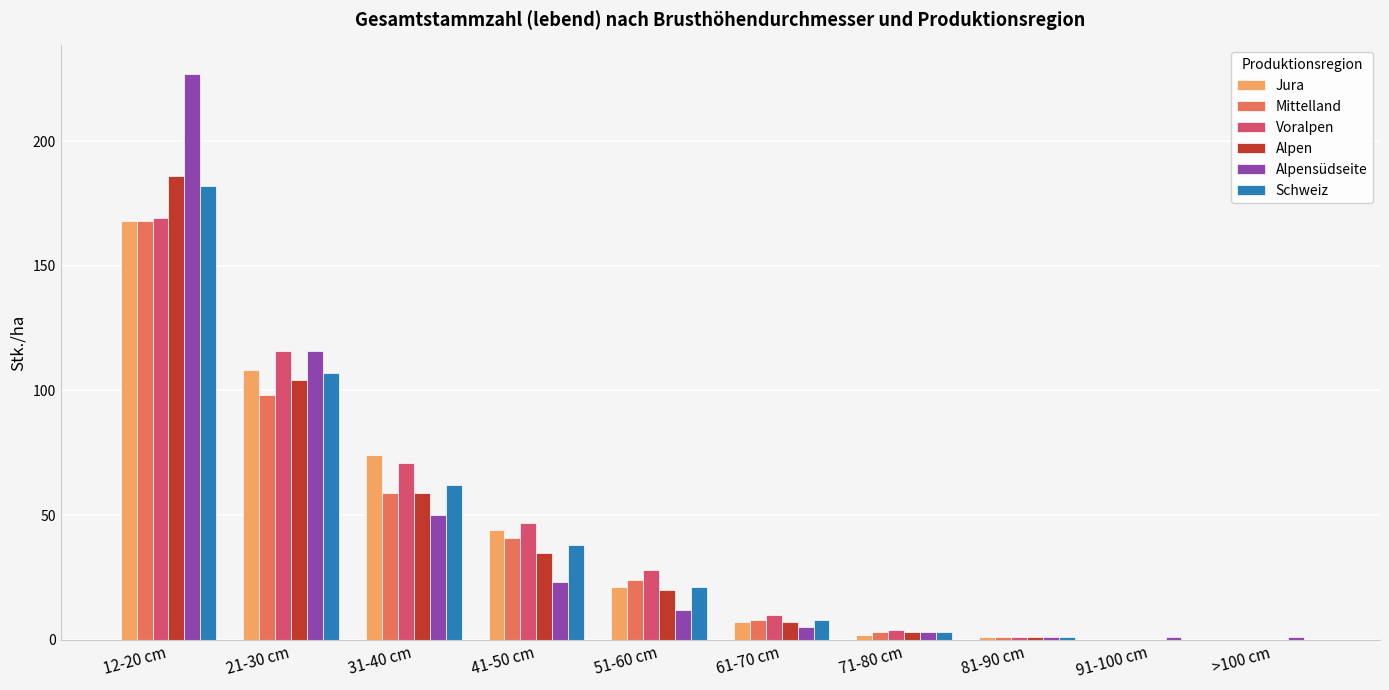

Count the number of categories in the chart.

10